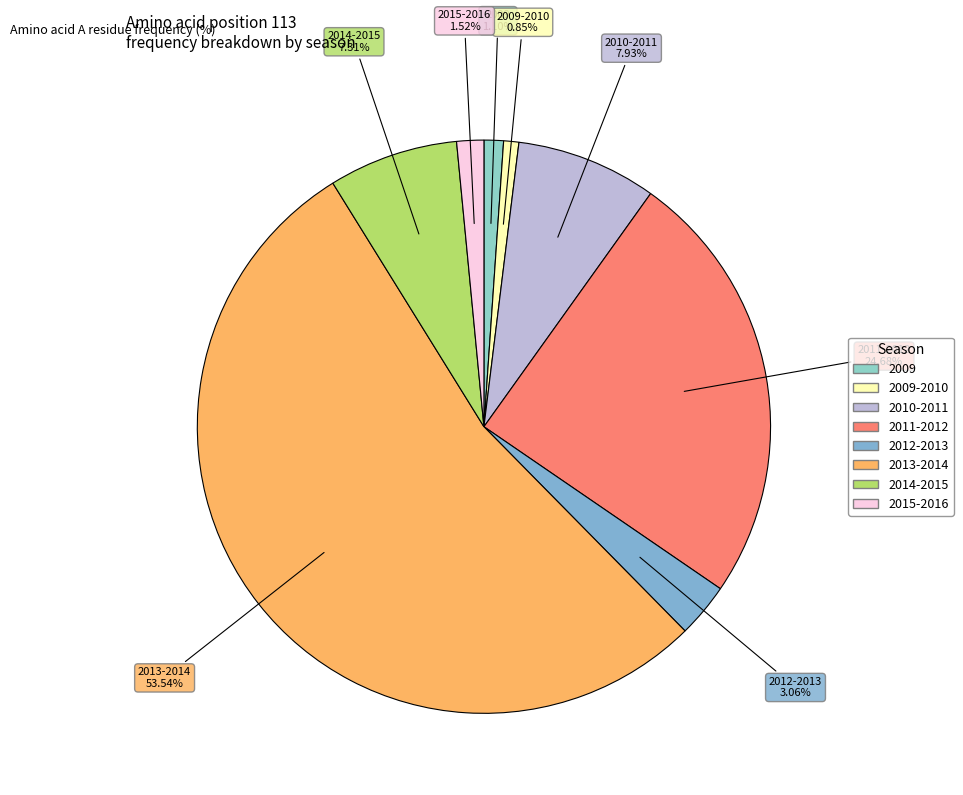

How many segments does this pie chart have?

8